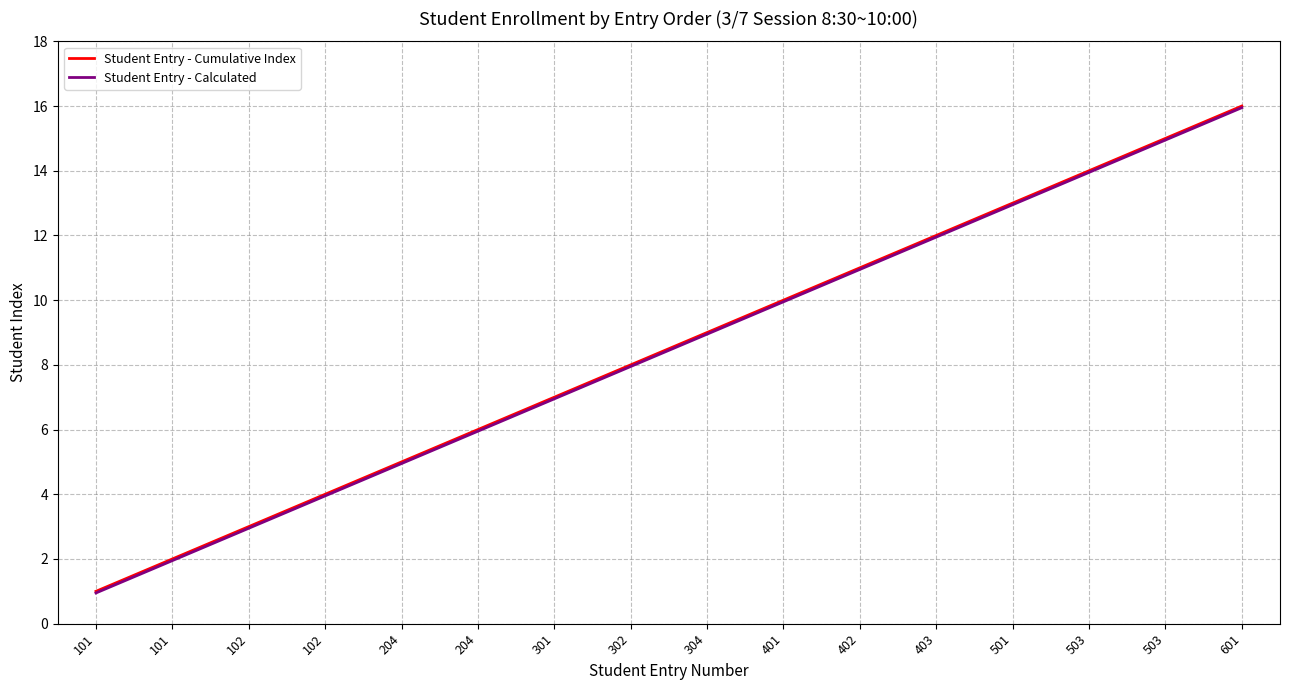

True or false: Student Entry - Cumulative Index and Student Entry - Calculated cross at least once.

False